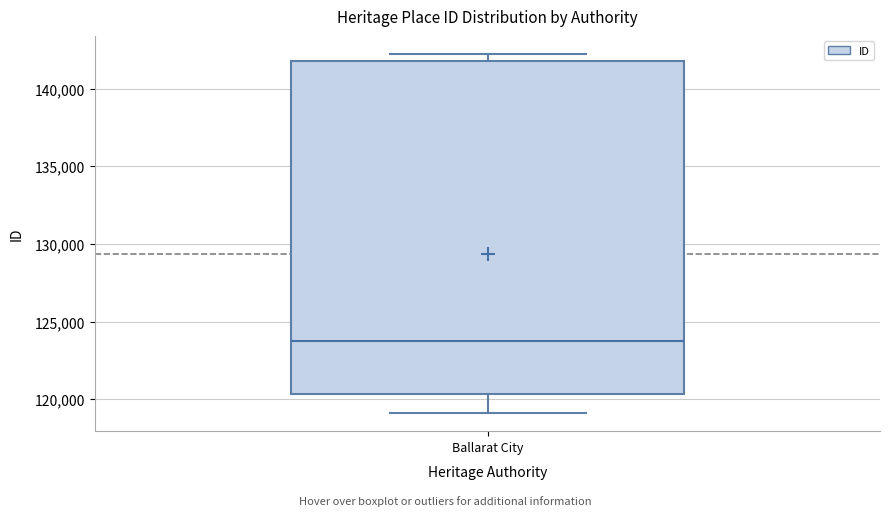

Where is the lower edge of the box for Ballarat City on the y-axis? The values are not printed on the chart, so give them approximately, as read against the axis.

120500